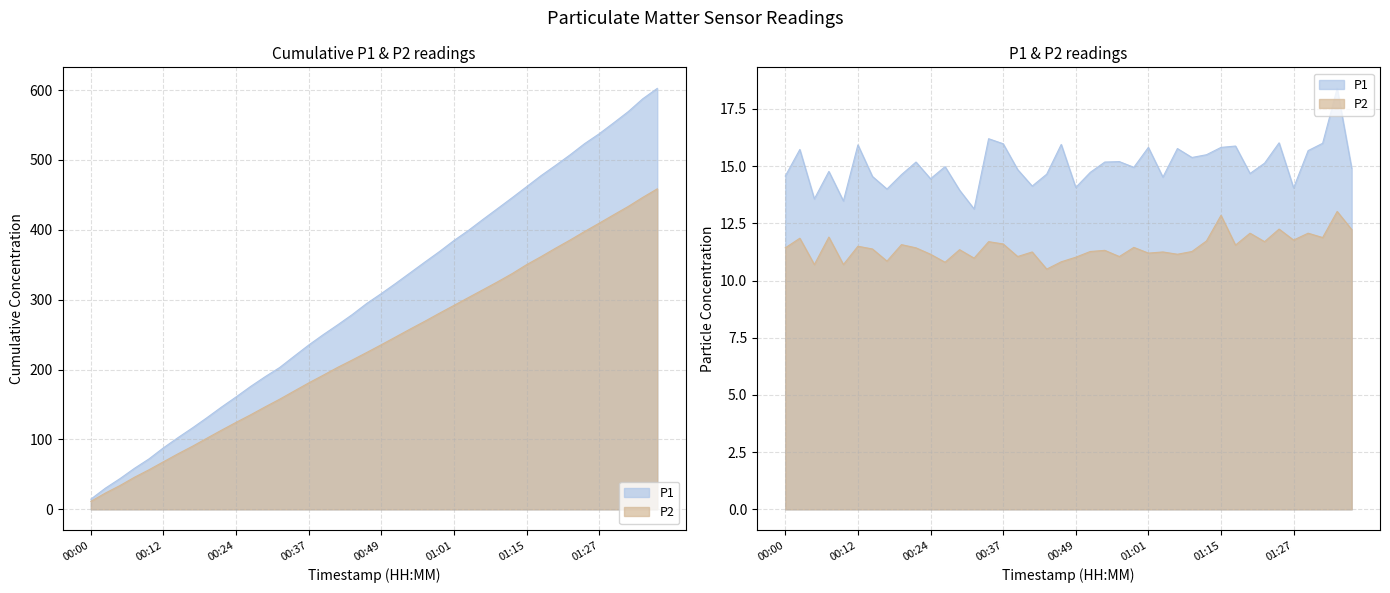

Does the chart display data point markers on the line(s)?

No